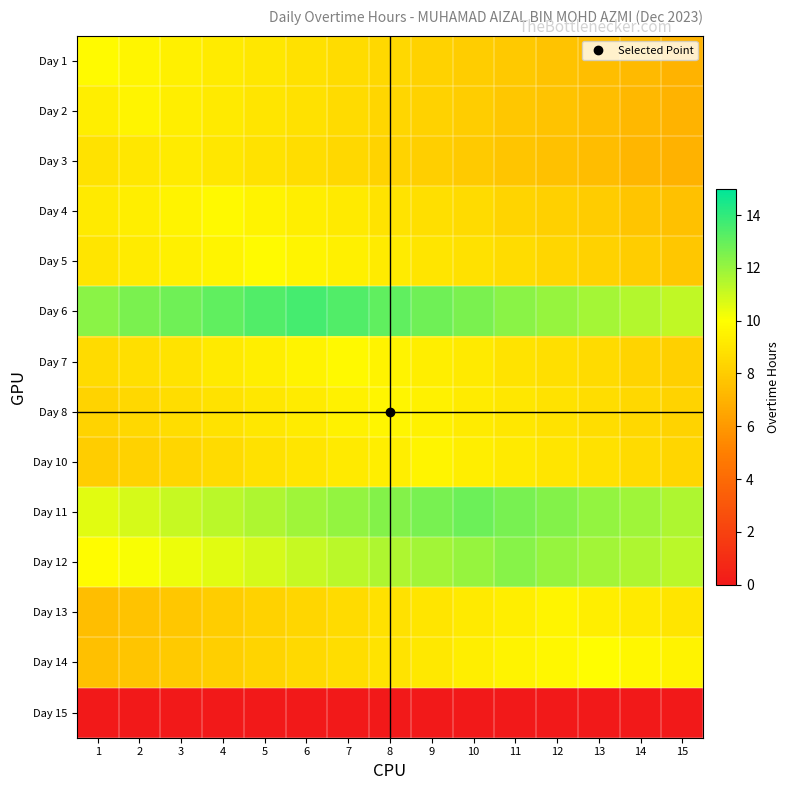

Reading left to right, list all the values displayed in this chart.

Day 1: 1=9.8	2=9.6	3=9.4	4=9.2	5=9.0	6=8.8	7=8.6	8=8.4	9=8.2	10=8.1	11=7.9	12=7.7	13=7.5	14=7.3	15=7.1
Day 2: 1=9.4	2=9.6	3=9.4	4=9.2	5=9.0	6=8.8	7=8.6	8=8.4	9=8.2	10=8.0	11=7.8	12=7.6	13=7.5	14=7.3	15=7.1
Day 3: 1=8.9	2=9.0	3=9.2	4=9.0	5=8.9	6=8.7	7=8.5	8=8.3	9=8.1	10=7.9	11=7.8	12=7.6	13=7.4	14=7.2	15=7.0
Day 4: 1=9.1	2=9.3	3=9.5	4=9.7	5=9.5	6=9.3	7=9.1	8=9.0	9=8.8	10=8.6	11=8.4	12=8.2	13=8.0	14=7.8	15=7.6
Day 5: 1=9.0	2=9.2	3=9.4	4=9.6	5=9.8	6=9.6	7=9.4	8=9.2	9=9.0	10=8.8	11=8.6	12=8.4	13=8.2	14=8.0	15=7.8
Day 6: 1=12.3	2=12.6	3=12.8	4=13.1	5=13.4	6=13.7	7=13.4	8=13.1	9=12.8	10=12.6	11=12.3	12=12.0	13=11.7	14=11.5	15=11.2
Day 7: 1=8.6	2=8.8	3=9.0	4=9.2	5=9.4	6=9.5	7=9.7	8=9.5	9=9.4	10=9.2	11=9.0	12=8.8	13=8.6	14=8.4	15=8.2
Day 8: 1=8.3	2=8.5	3=8.7	4=8.9	5=9.1	6=9.3	7=9.4	8=9.6	9=9.4	10=9.3	11=9.1	12=8.9	13=8.7	14=8.5	15=8.3
Day 10: 1=8.0	2=8.2	3=8.4	4=8.6	5=8.8	6=9.0	7=9.2	8=9.4	9=9.6	10=9.4	11=9.2	12=9.0	13=8.8	14=8.6	15=8.4
Day 11: 1=10.6	2=10.8	3=11.1	4=11.3	5=11.6	6=11.9	7=12.1	8=12.4	9=12.6	10=12.9	11=12.6	12=12.4	13=12.1	14=11.9	15=11.6
Day 12: 1=9.8	2=10.1	3=10.3	4=10.6	5=10.8	6=11.1	7=11.3	8=11.6	9=11.8	10=12.1	11=12.3	12=12.1	13=11.8	14=11.6	15=11.3
Day 13: 1=7.5	2=7.6	3=7.8	4=8.0	5=8.2	6=8.4	7=8.6	8=8.8	9=9.0	10=9.2	11=9.4	12=9.6	13=9.4	14=9.2	15=9.0
Day 14: 1=7.5	2=7.7	3=7.9	4=8.1	5=8.3	6=8.5	7=8.7	8=8.9	9=9.1	10=9.3	11=9.5	12=9.7	13=9.9	14=9.7	15=9.5
Day 15: 1=0.0	2=0.0	3=0.0	4=0.0	5=0.0	6=0.0	7=0.0	8=0.0	9=0.0	10=0.0	11=0.0	12=0.0	13=0.0	14=0.0	15=0.0